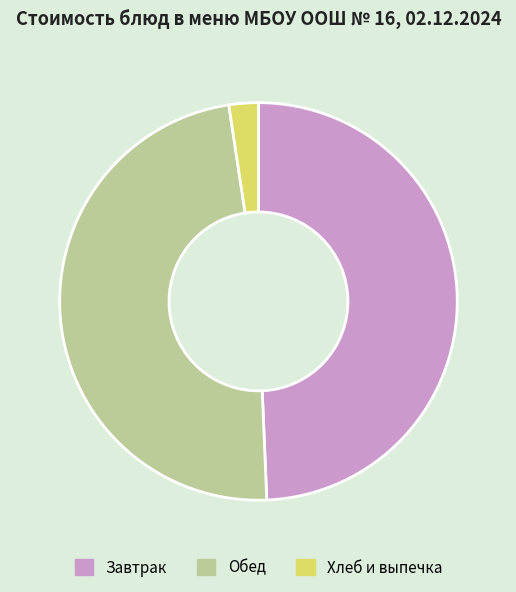

Between Хлеб и выпечка and Обед, which is larger?

Обед